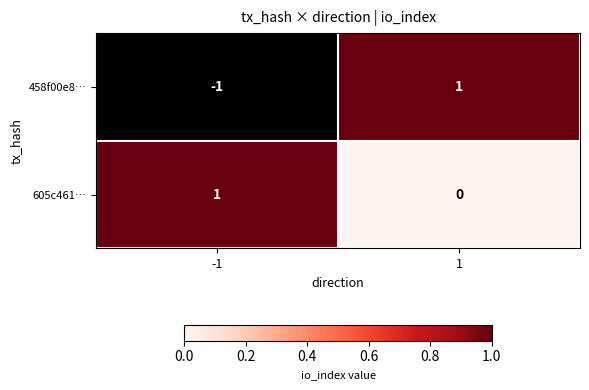

The value of 605c461… at -1 is 1. True or false?

True